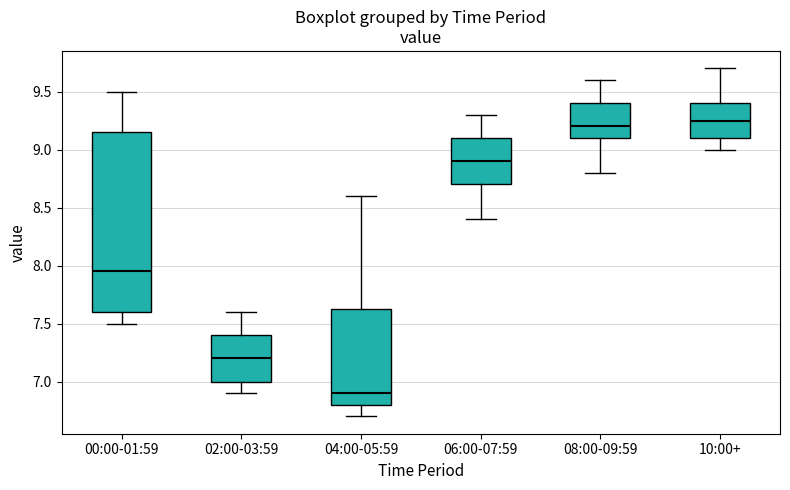

Reading left to right, transcribe this box plot: for each box, give where its median line is, the range the box spans, and where its two whiskers end, as read against the y-axis. The values are not printed on the chart, so give them approximately, as read against the axis.

00:00-01:59: median 7.95, box 7.60 to 9.15, whiskers 7.50 to 9.50
02:00-03:59: median 7.20, box 7.00 to 7.40, whiskers 6.90 to 7.60
04:00-05:59: median 6.90, box 6.80 to 7.65, whiskers 6.70 to 8.60
06:00-07:59: median 8.90, box 8.70 to 9.10, whiskers 8.40 to 9.30
08:00-09:59: median 9.20, box 9.10 to 9.40, whiskers 8.80 to 9.60
10:00+: median 9.25, box 9.10 to 9.40, whiskers 9.00 to 9.70